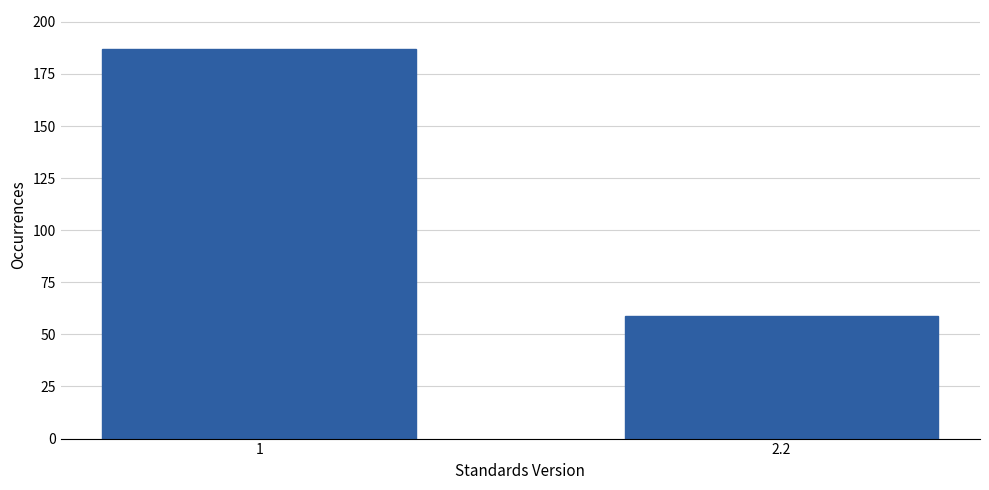

Reading left to right, transcribe all the data shown in this chart.

187	59